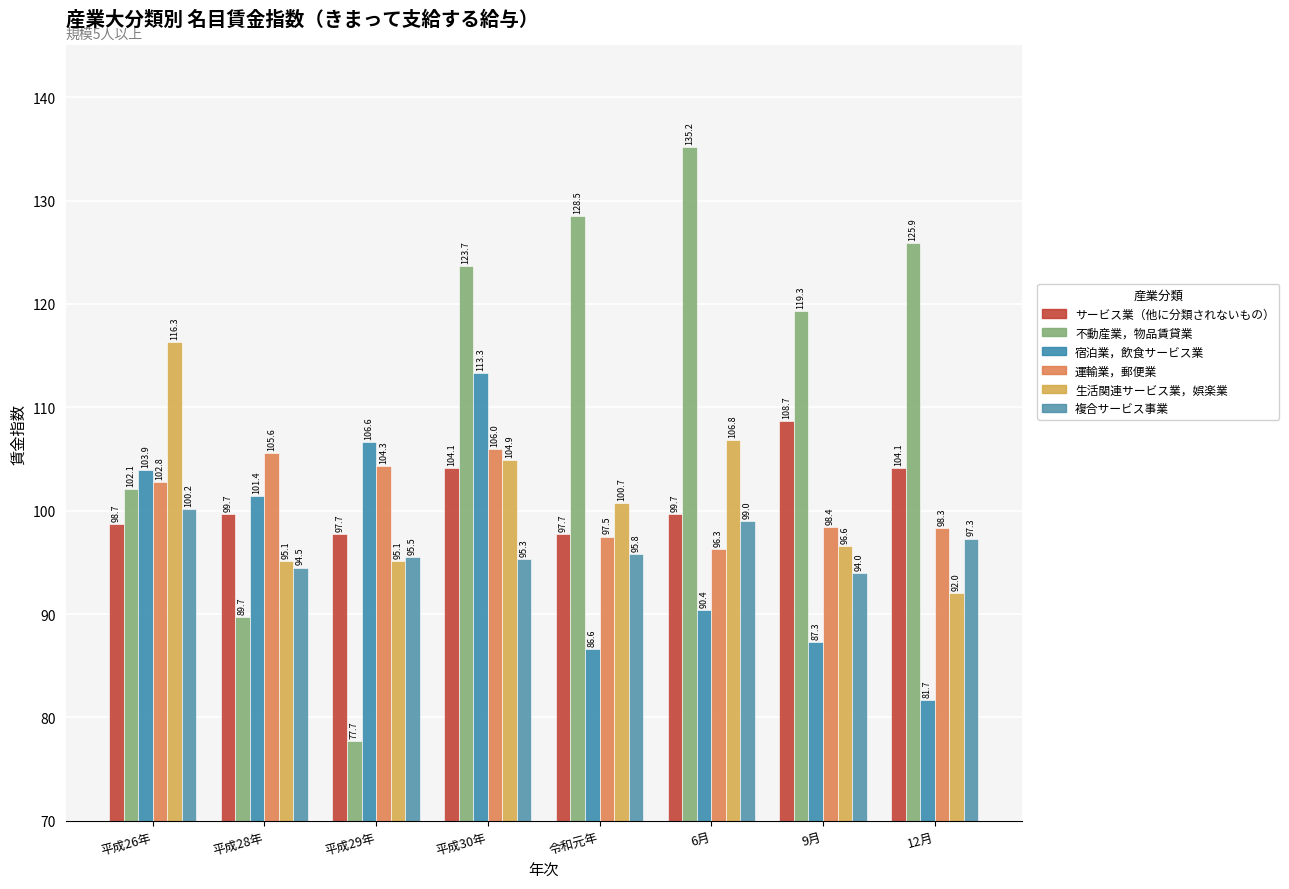

What is the value of the 不動産業，物品賃貸業 bar at the 7th from the left?

119.3